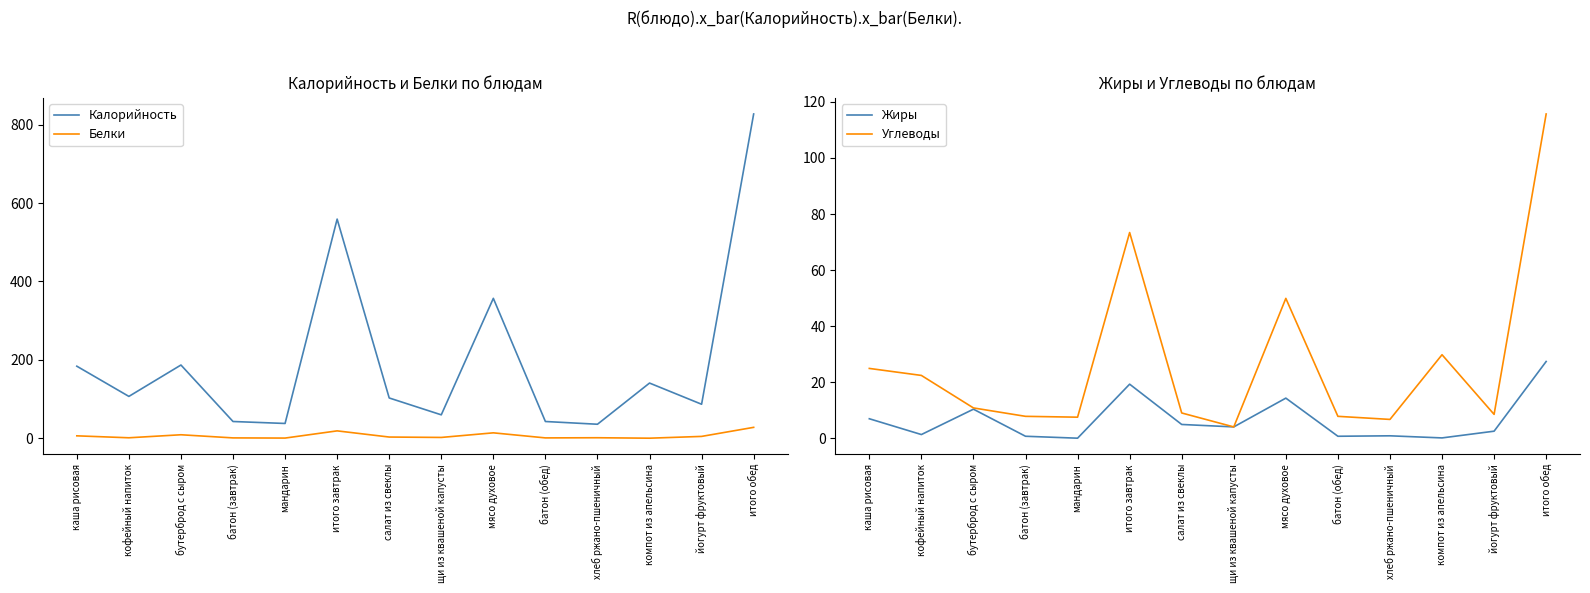

List the series in order of their peak value, highest first.

Калорийность, Углеводы, Белки, Жиры